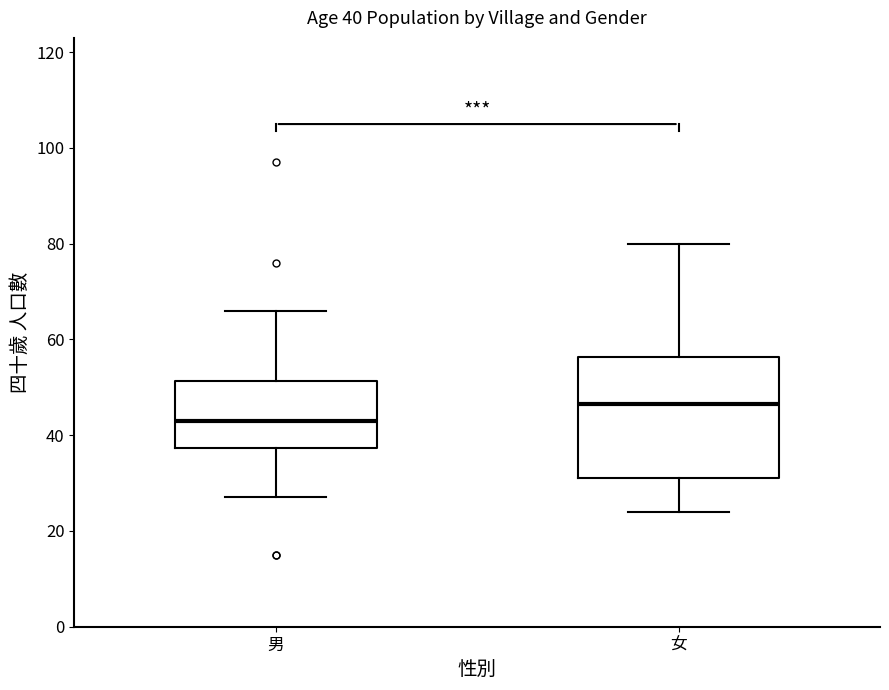

Which box has the highest median line?

女